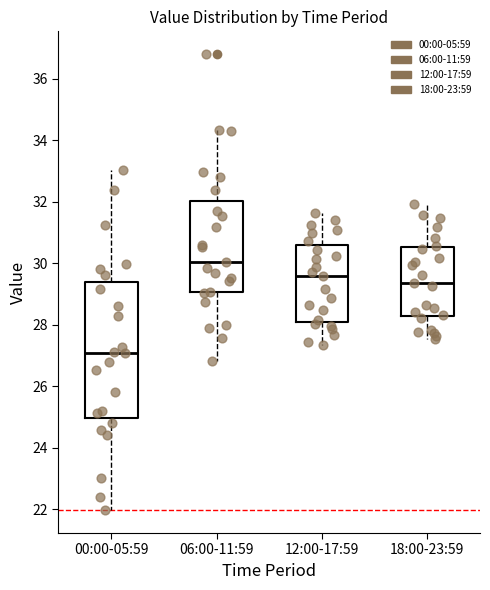

Where does the median line of the box for 00:00-05:59 sit on the y-axis? The values are not printed on the chart, so give them approximately, as read against the axis.

27.0